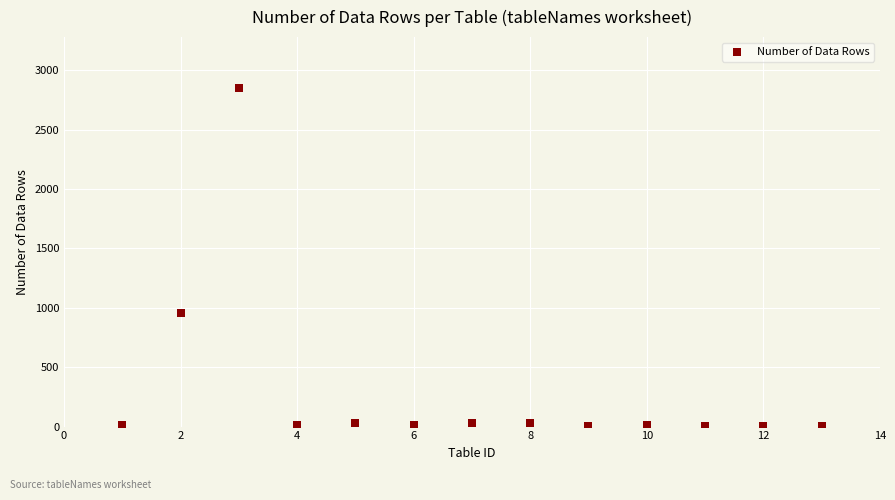

What is the range of Y values (max minus min)?

2850